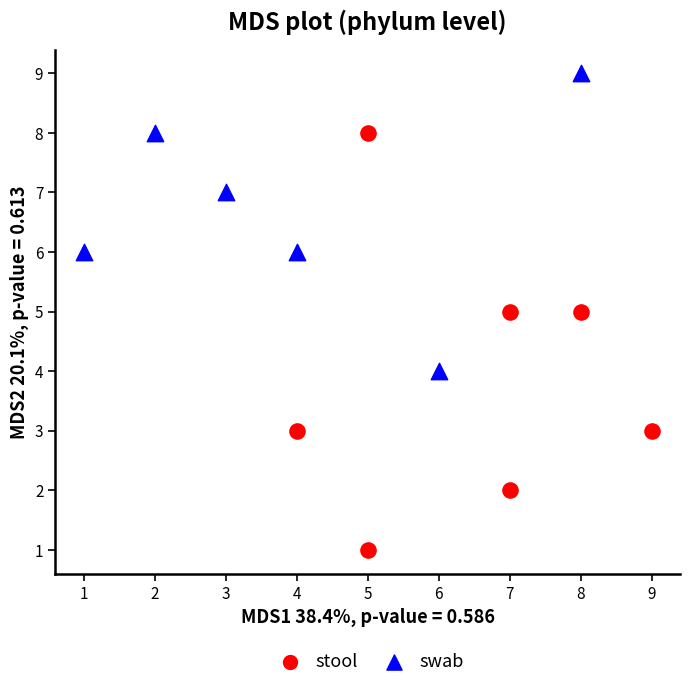

Which series has the widest spread of Y values?

stool